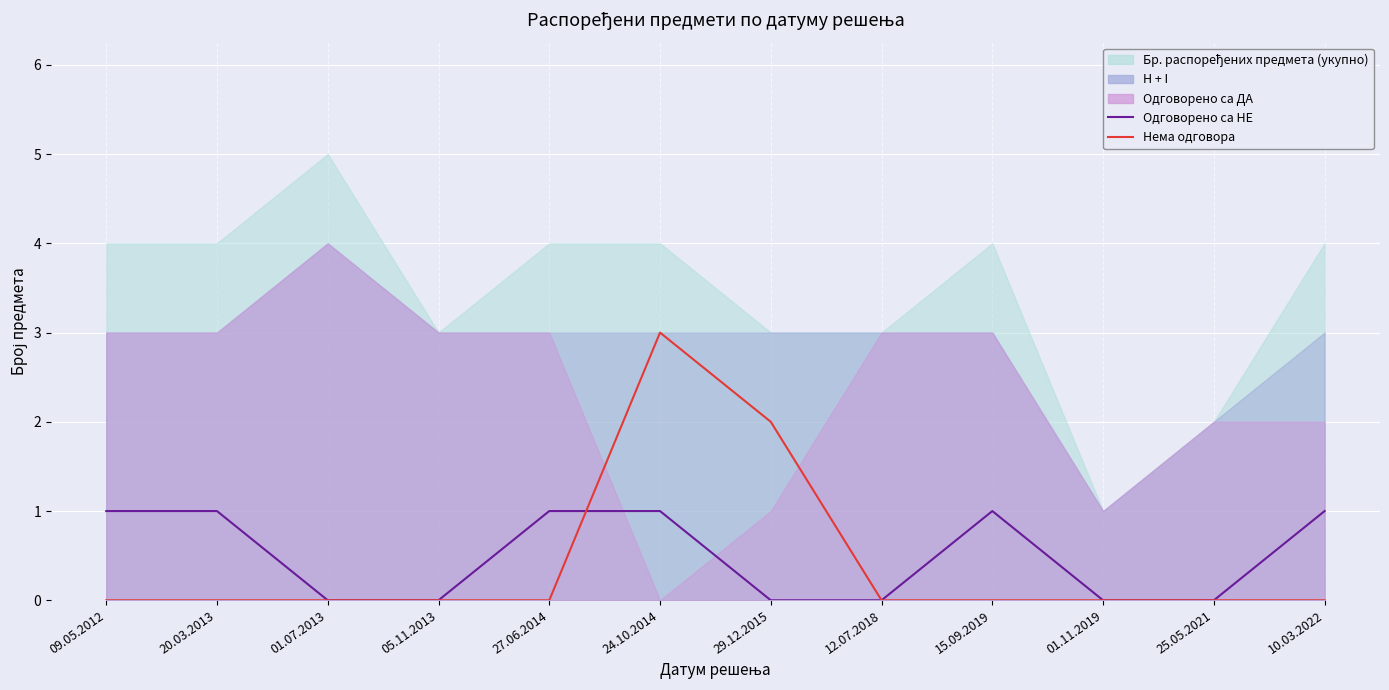

Which series changed the most between 29.12.2015 and 25.05.2021?

Нема одговора